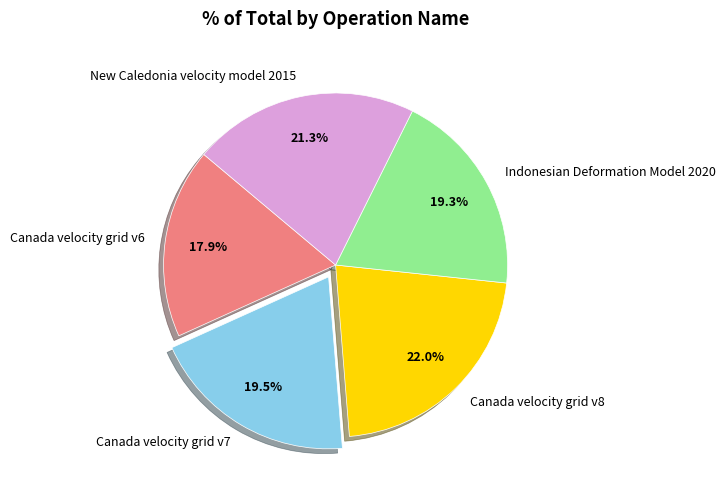

To the nearest percent, what is the difference between the largest and smallest slice percentages?

4%